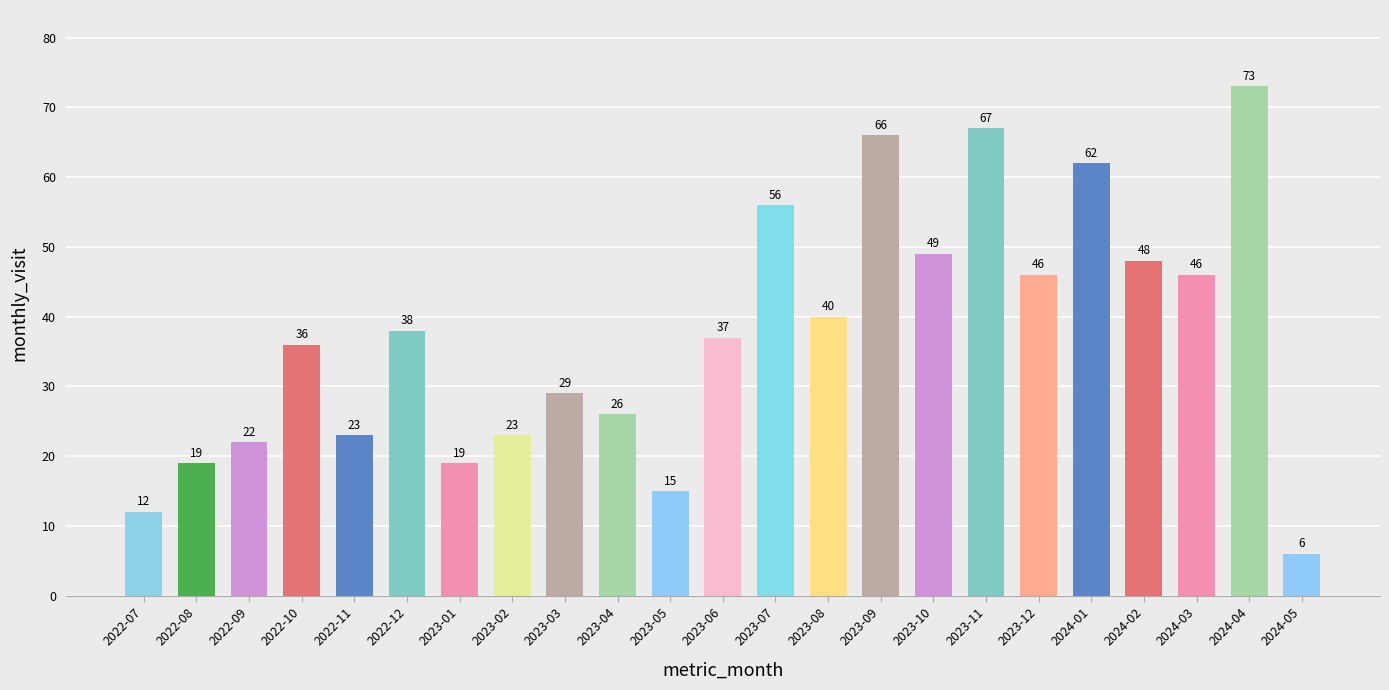

What position from the right is 2023-05?

13